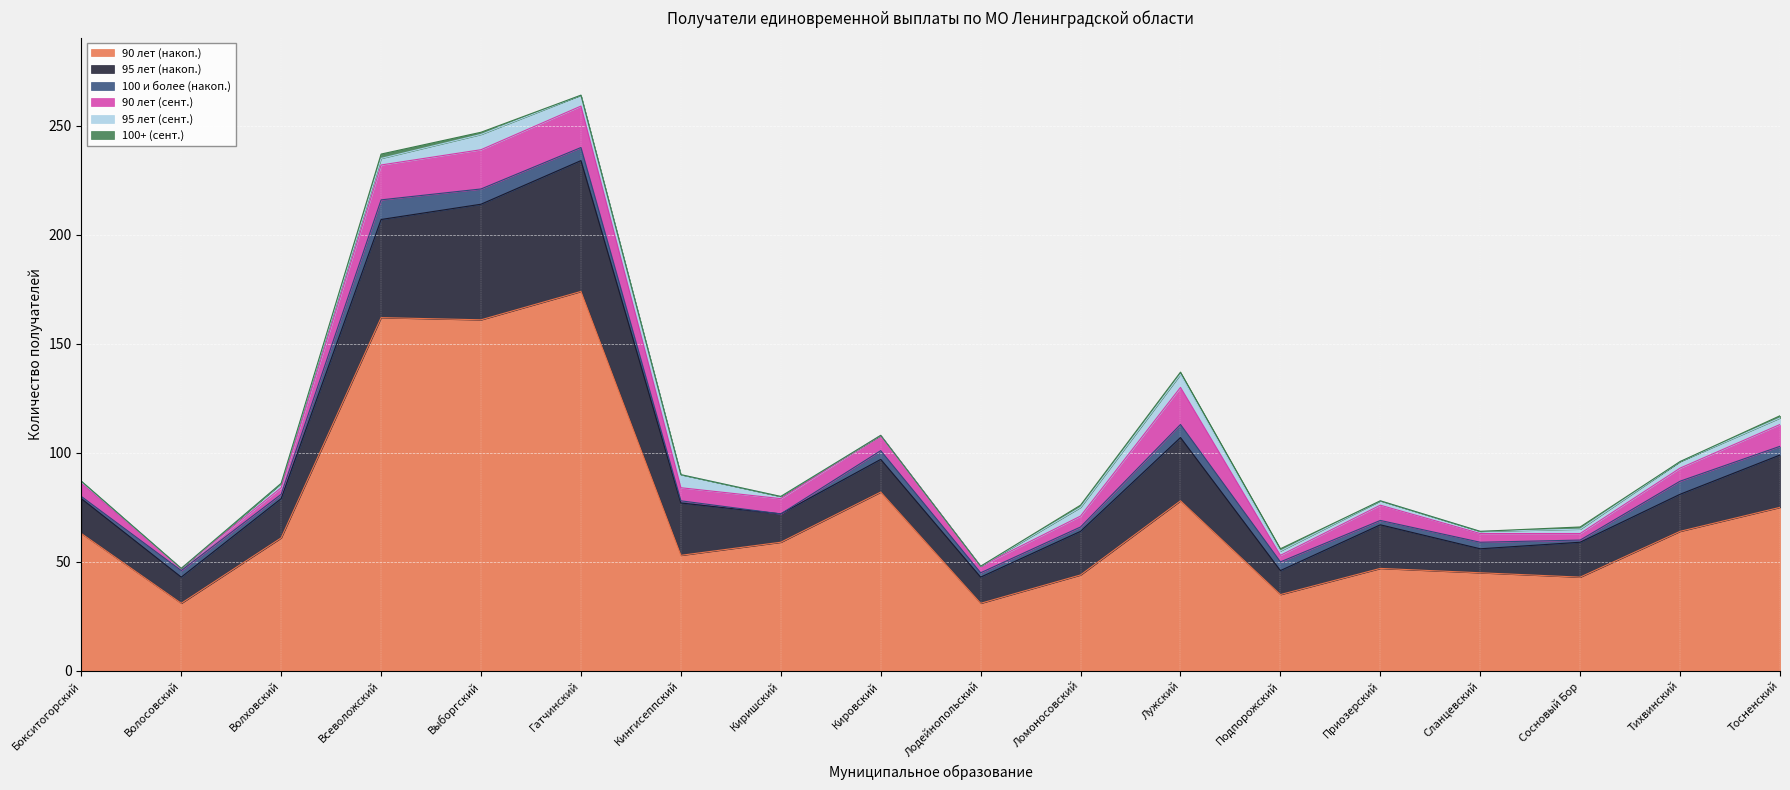

True or false: 95 лет (накоп.) has a value of 4 at Волосовский.

False